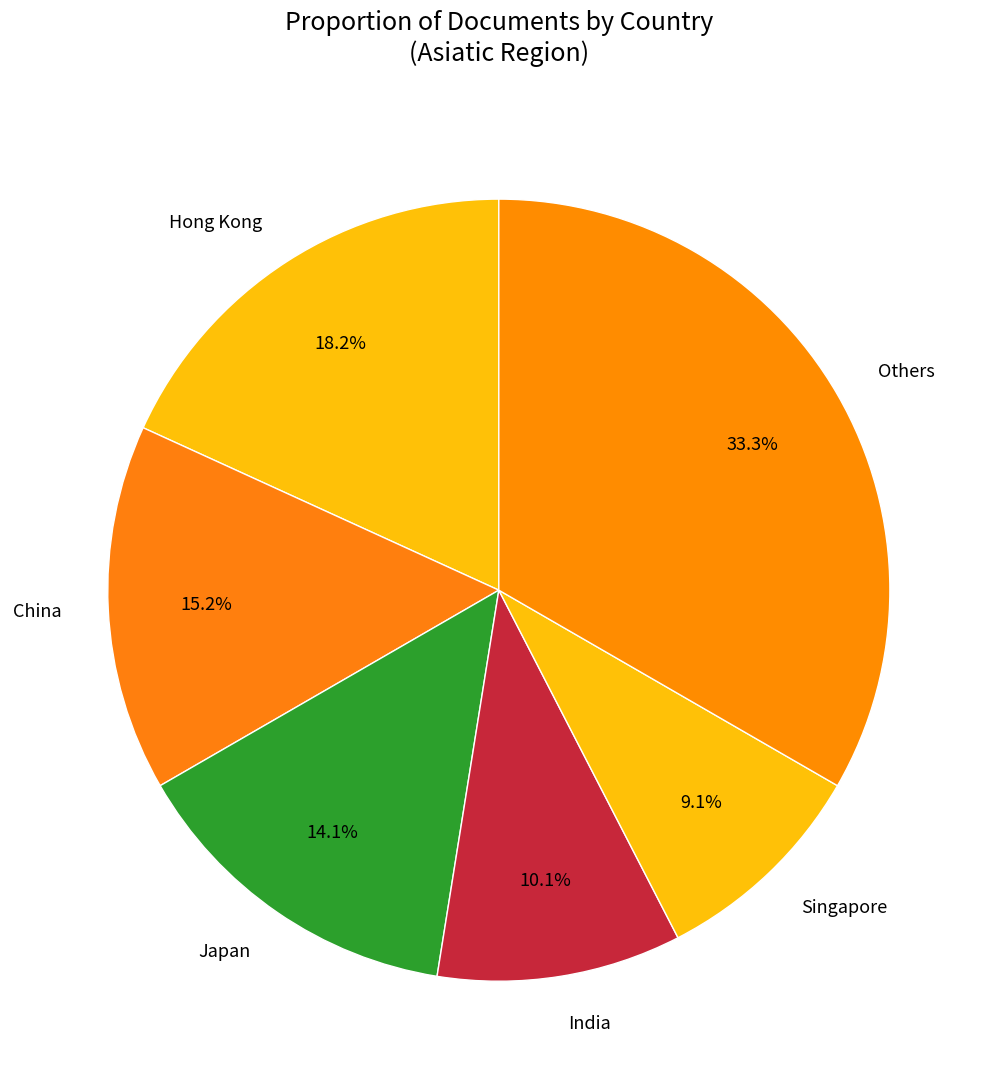

Approximately how many times larger is the value at India compared to Hong Kong?

0.6